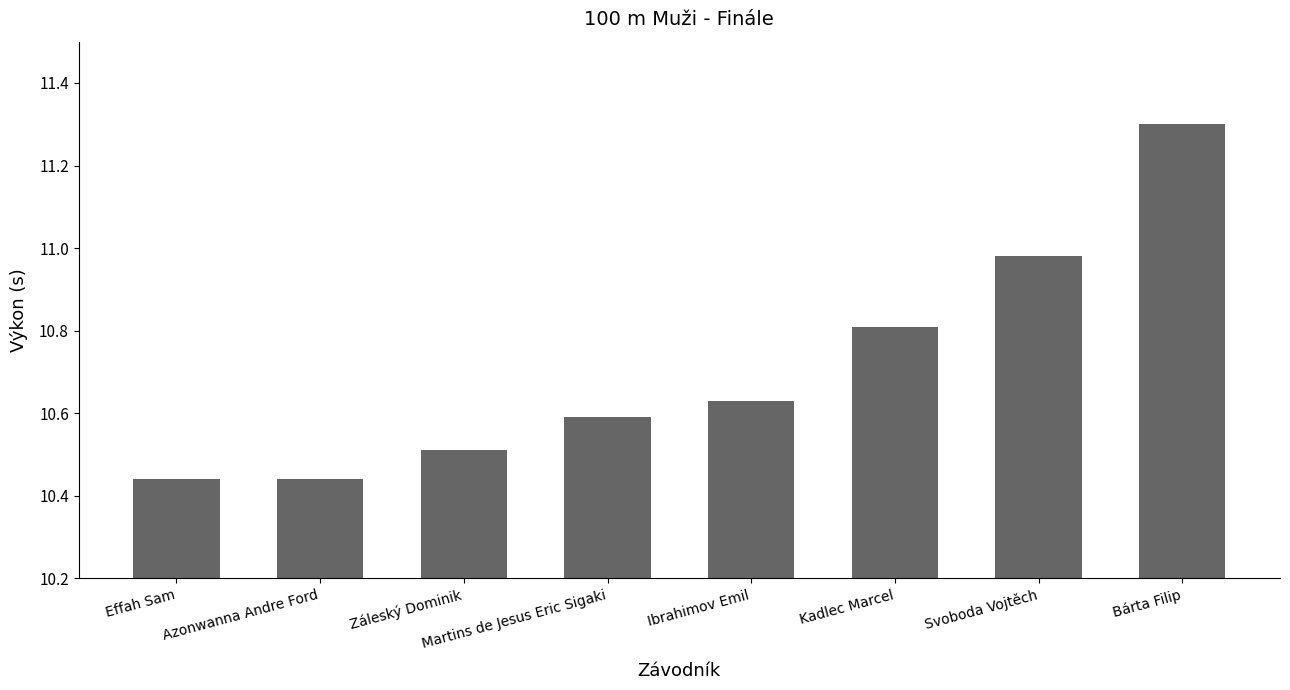

The value at Bárta Filip is 6.0. True or false?

False